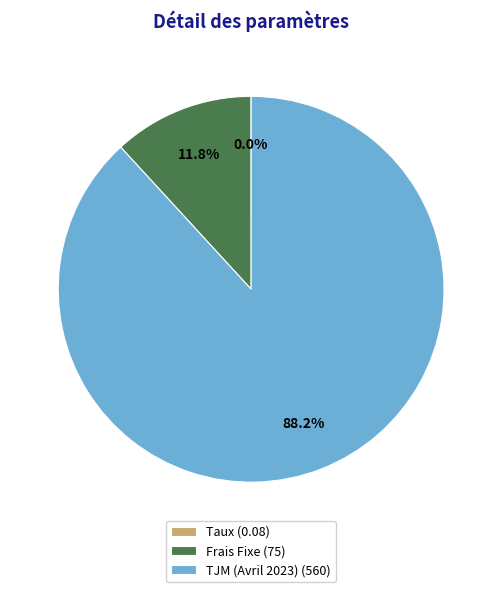

What is the majority slice?

TJM (Avril 2023)